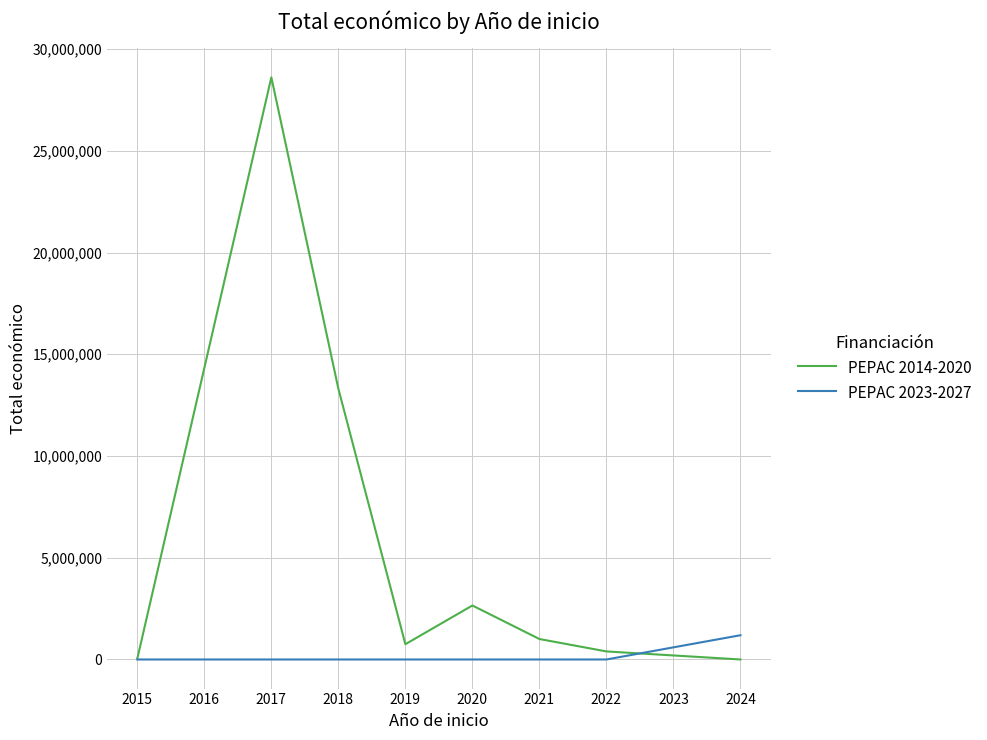

Rank the series by their maximum value, from highest to lowest.

PEPAC 2014-2020, PEPAC 2023-2027